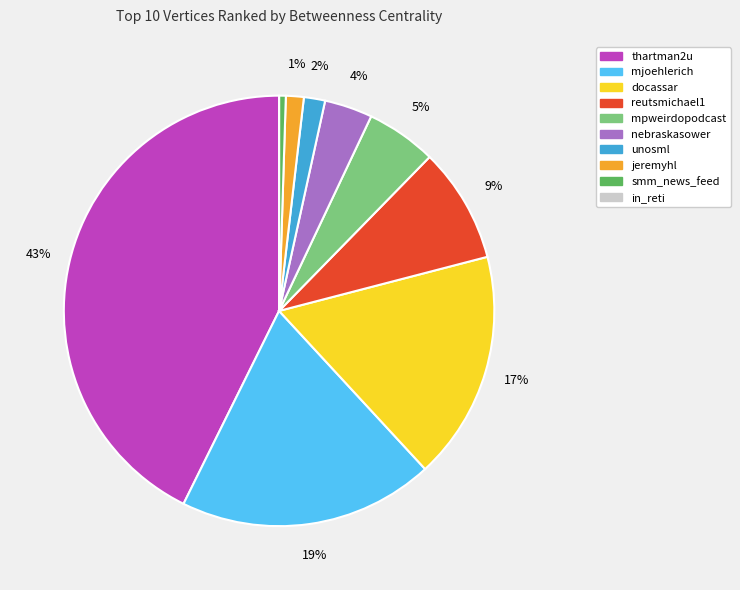

Which slice is the largest?

thartman2u